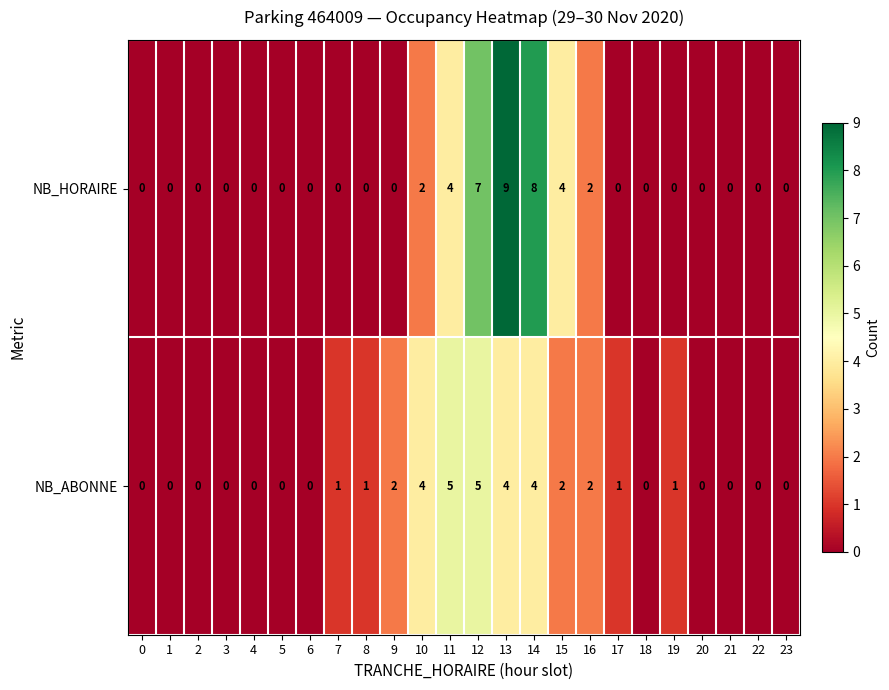

List the series in order of their peak value, lowest first.

NB_ABONNE, NB_HORAIRE